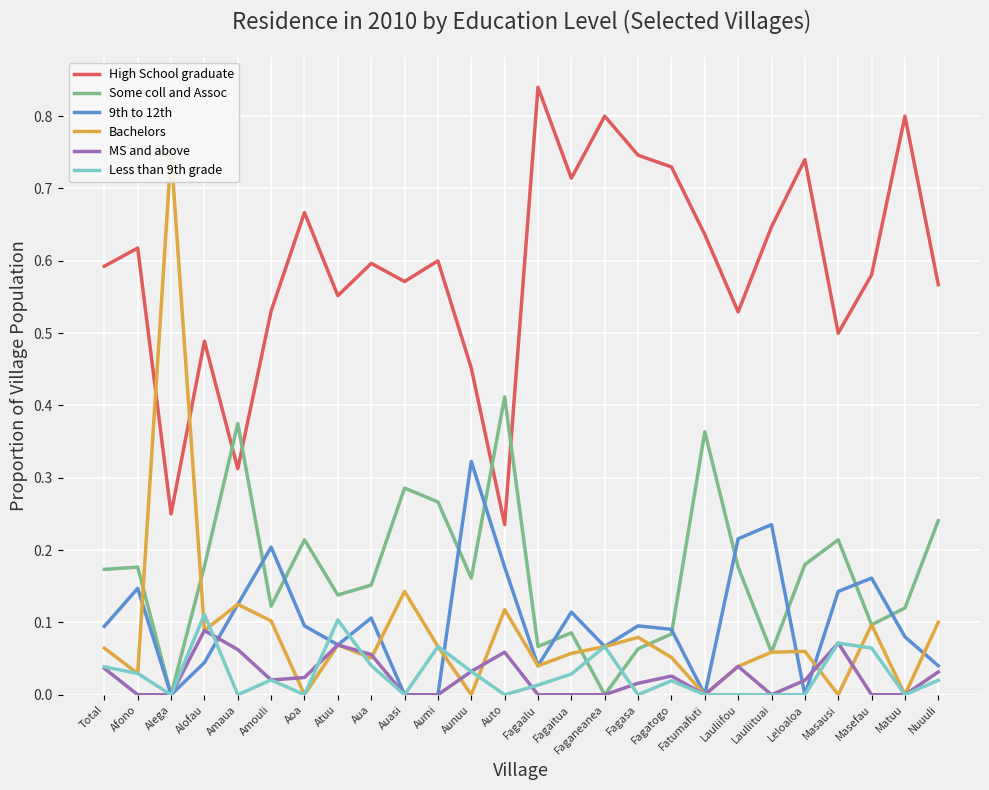

What is the value of the Bachelors point at the 8th from the left?

0.1